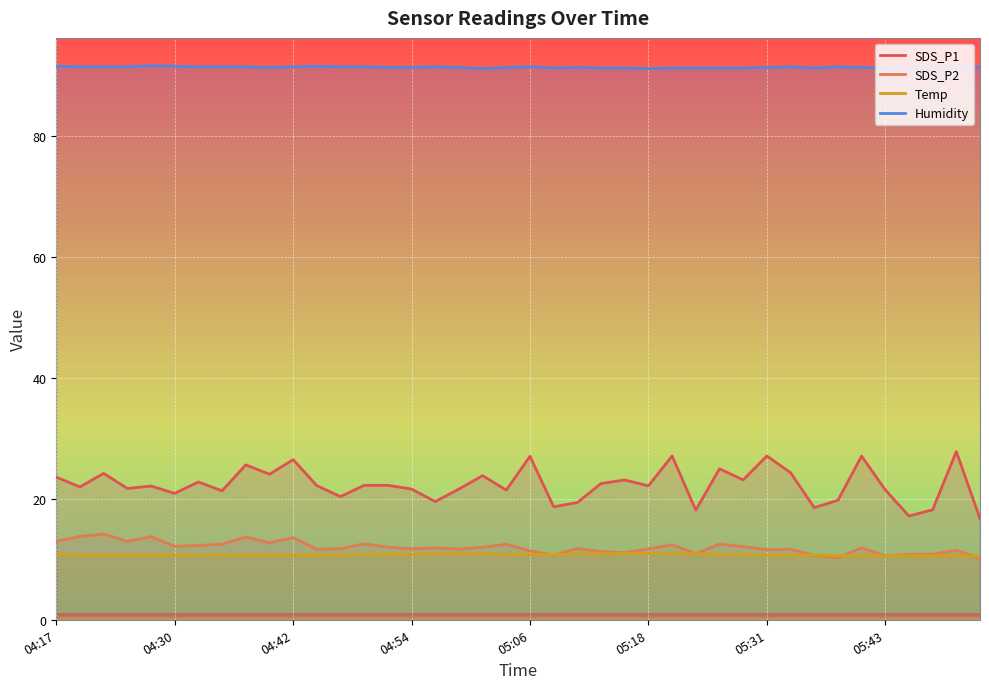

True or false: Humidity and SDS_P1 cross at least once.

False